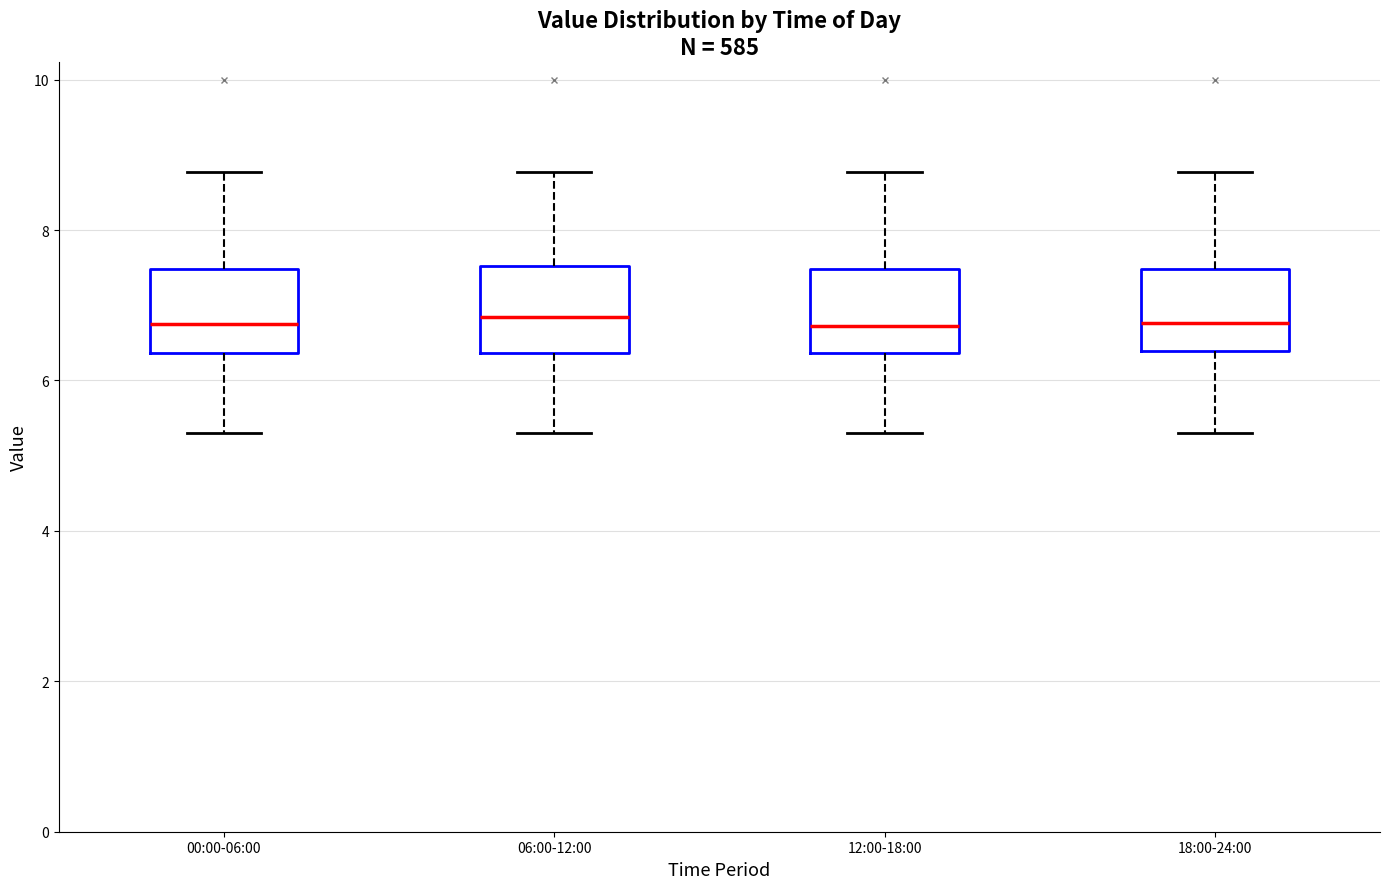

Reading left to right, read every box against the y-axis: the position of its median line, the range the box covers, and the ends of its whiskers. The values are not printed on the chart, so give them approximately, as read against the axis.

00:00-06:00: median 6.8, box 6.4 to 7.4, whiskers 5.4 to 8.8
06:00-12:00: median 6.8, box 6.4 to 7.6, whiskers 5.4 to 8.8
12:00-18:00: median 6.8, box 6.4 to 7.4, whiskers 5.4 to 8.8
18:00-24:00: median 6.8, box 6.4 to 7.4, whiskers 5.4 to 8.8